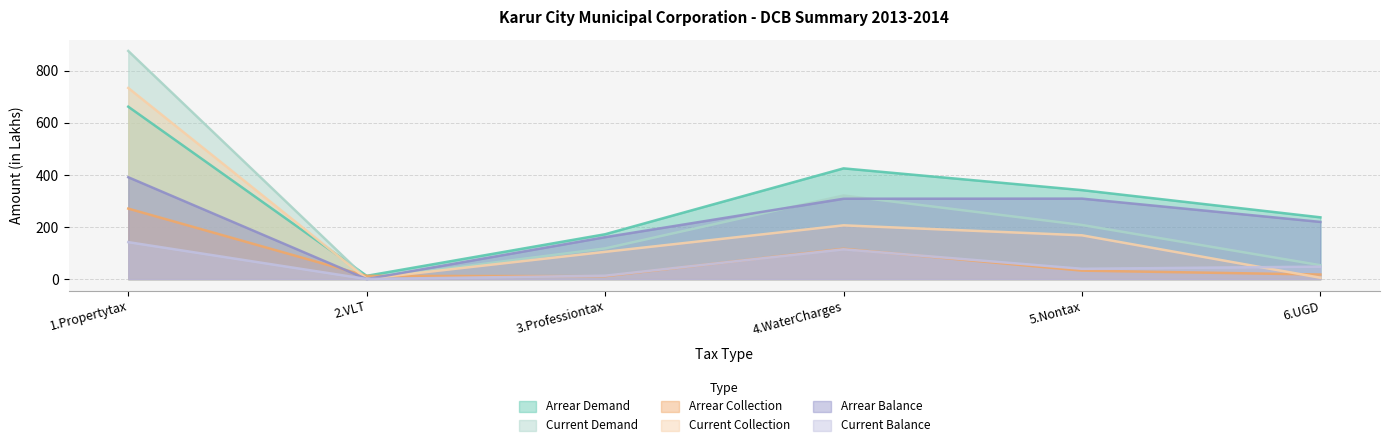

What are all the series names shown in the legend?

Arrear Demand, Current Demand, Arrear Collection, Current Collection, Arrear Balance, Current Balance